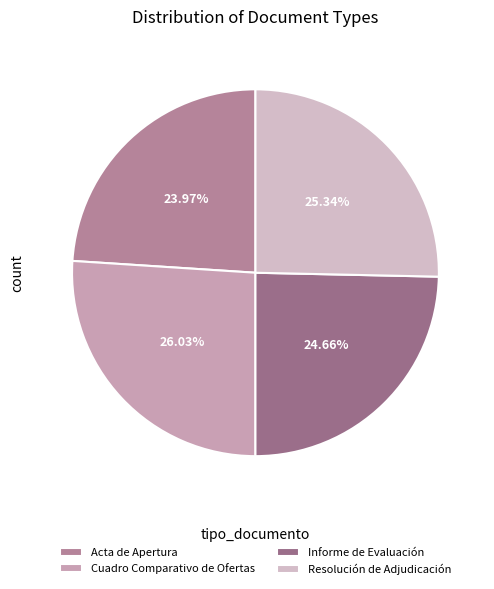

Is there any slice that represents more than half of the pie?

No